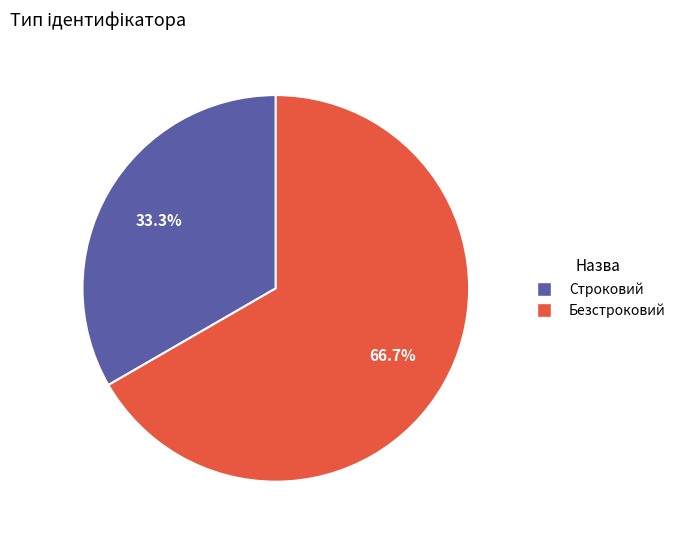

Which category has the biggest portion of the pie?

Безстроковий